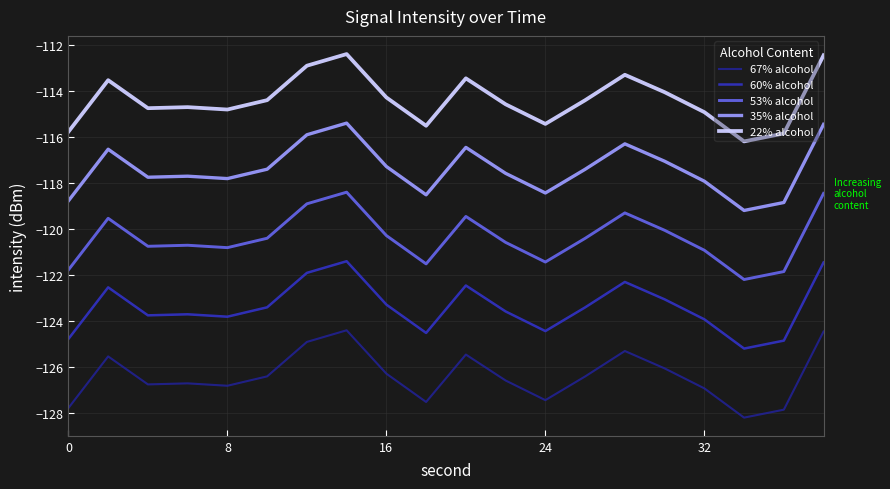

What are all the series names shown in the legend?

67% alcohol, 60% alcohol, 53% alcohol, 35% alcohol, 22% alcohol